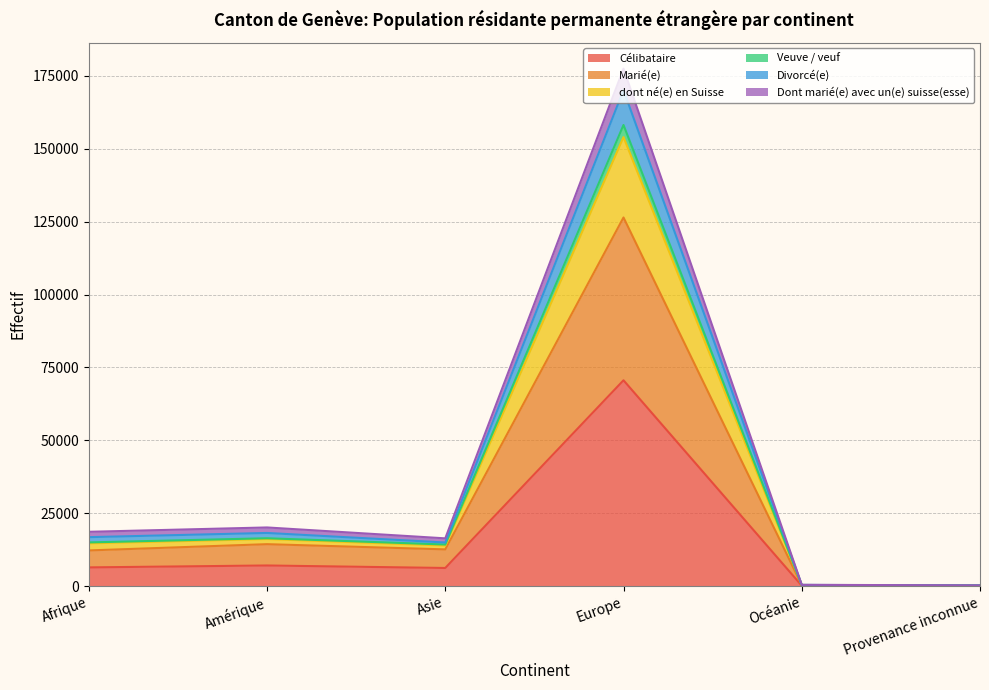

At which category is the sum across all series the highest?

Europe